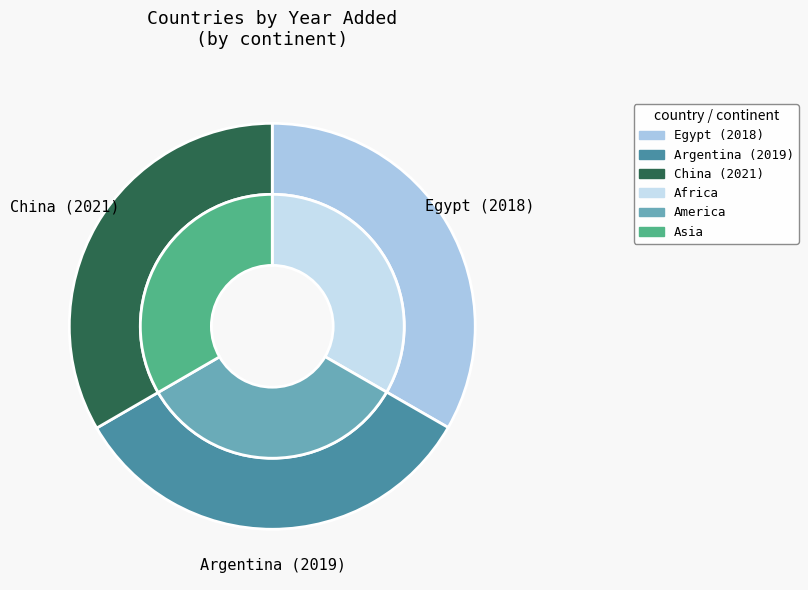

To the nearest percent, what portion does Argentina represent?

33%